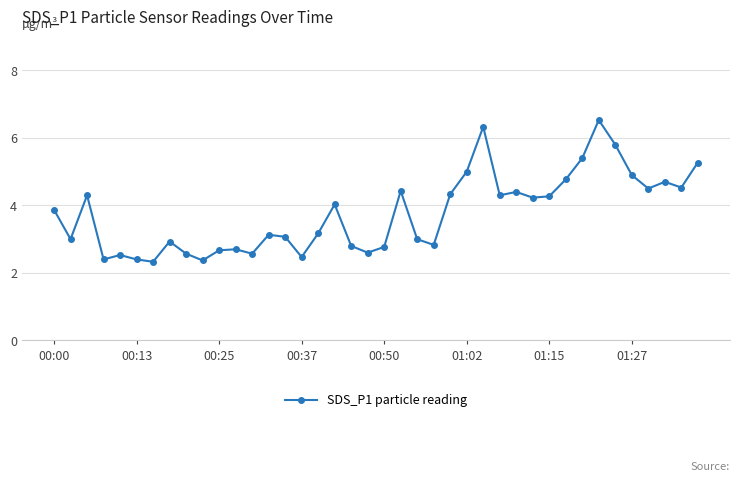

True or false: the data has more than 0 interior local peaks.

True